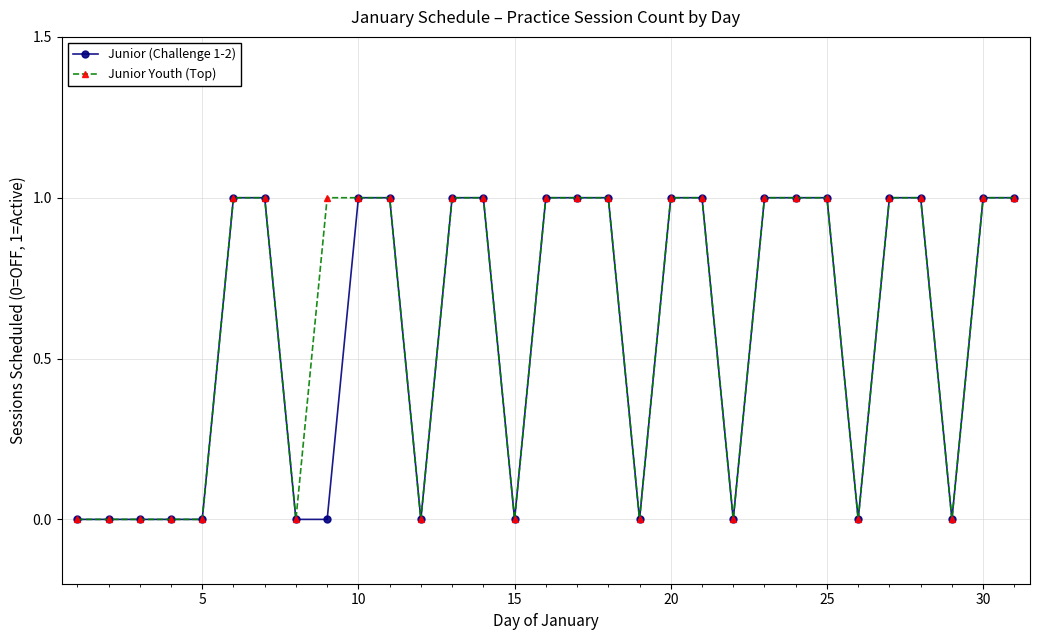

What is the value of the Junior Youth (Top) point at the 13th from the left?

1